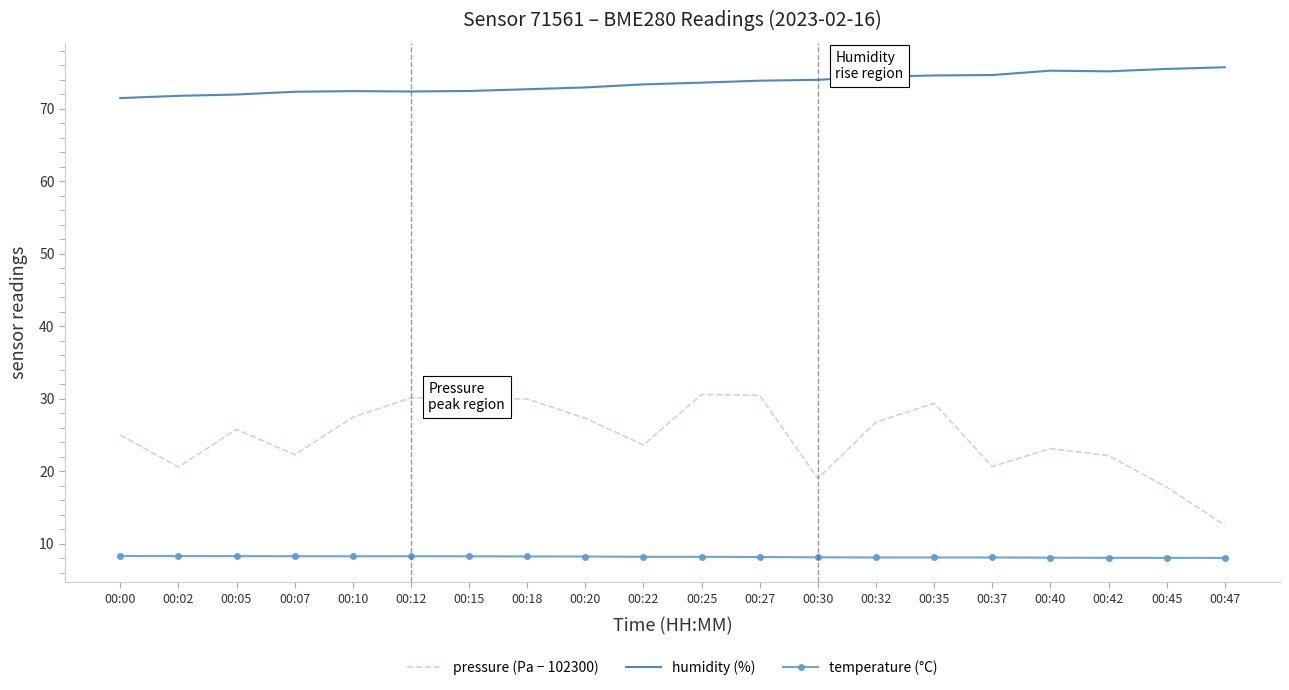

What is the greatest value displayed?

75.7